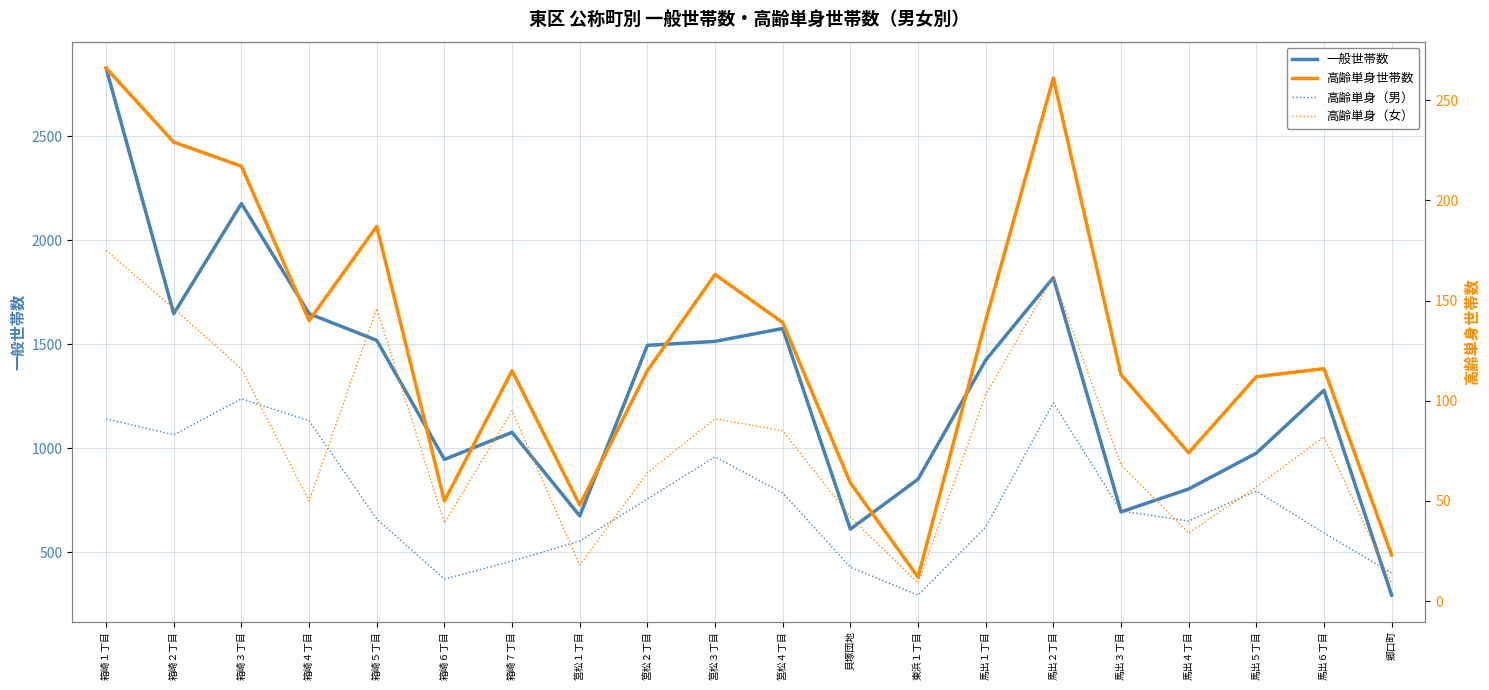

At which label is 高齢単身（男） closest to 52?

筥松２丁目